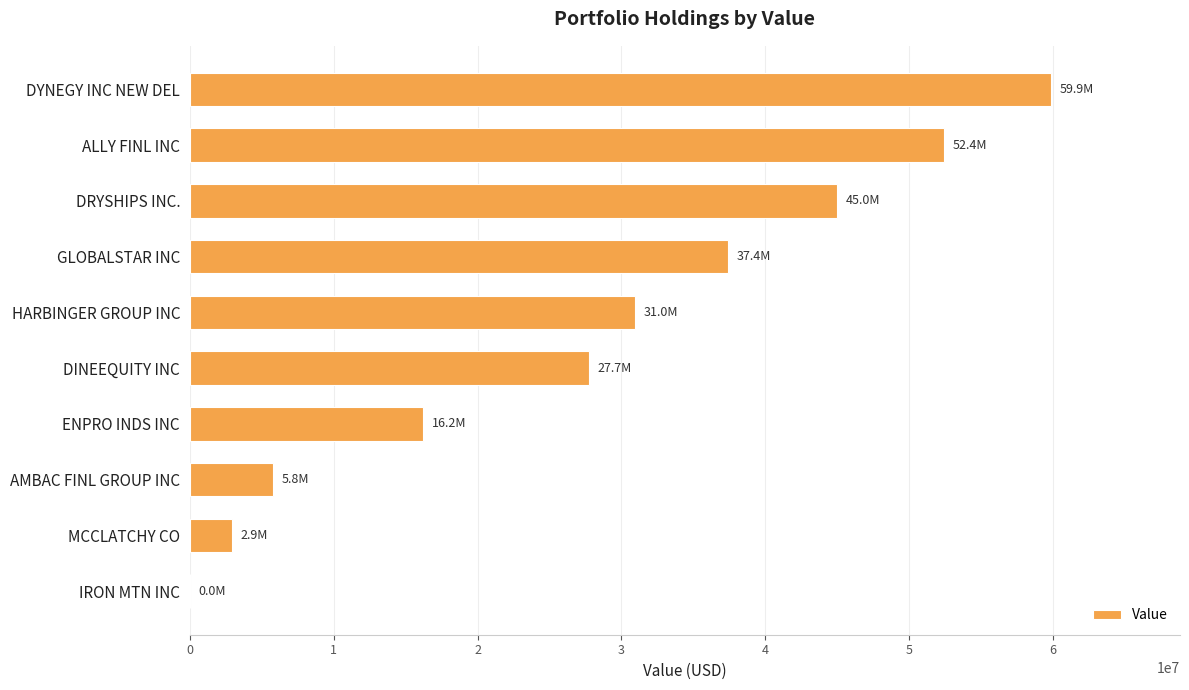

What is the sum of all values?

278260000